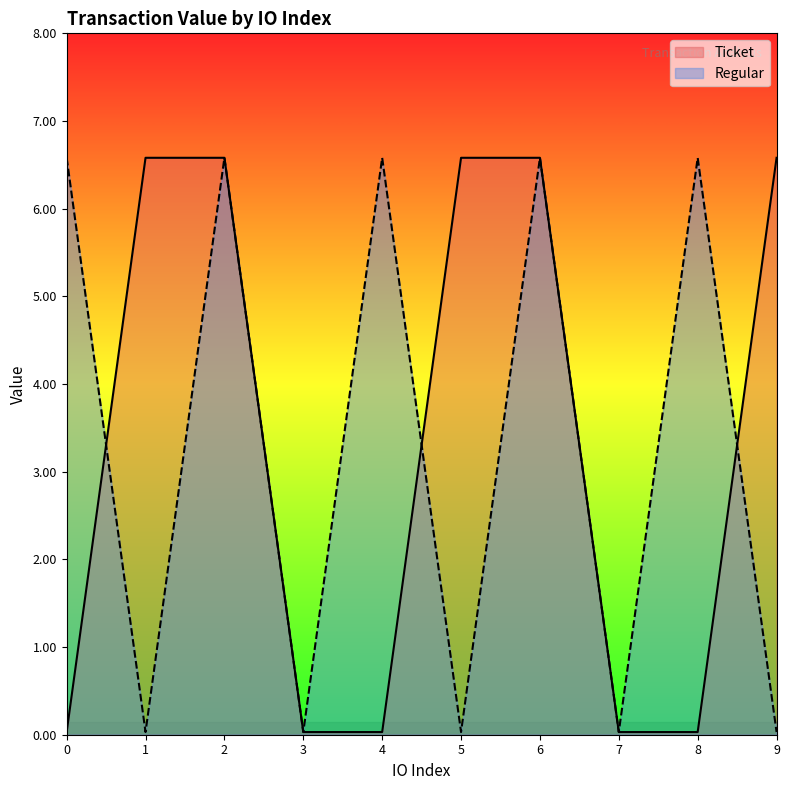

In Regular, how many points are higher than both neighbors (excluding endpoints)?

4